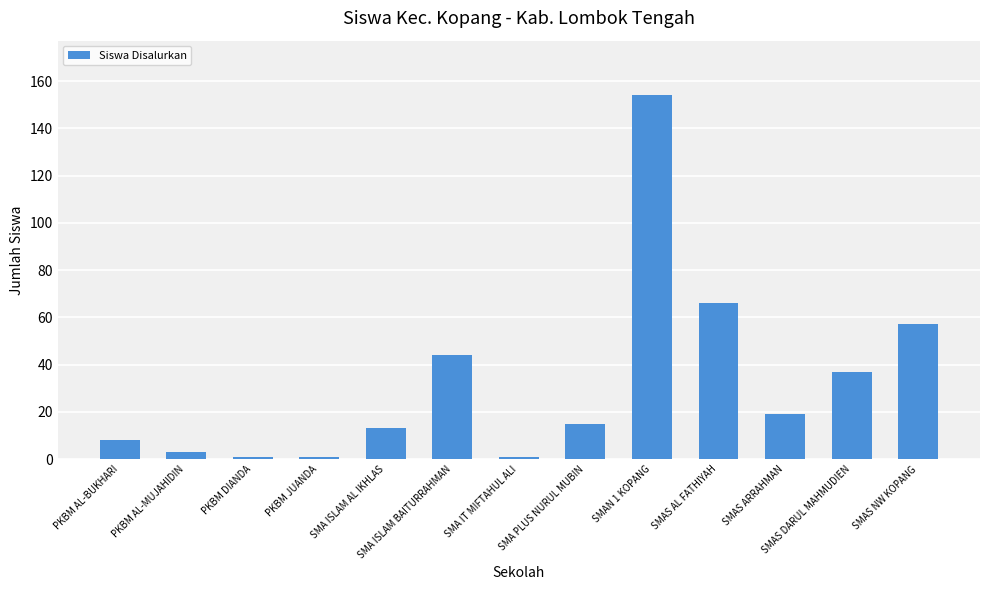

The value at SMA PLUS NURUL MUBIN is 22. True or false?

False